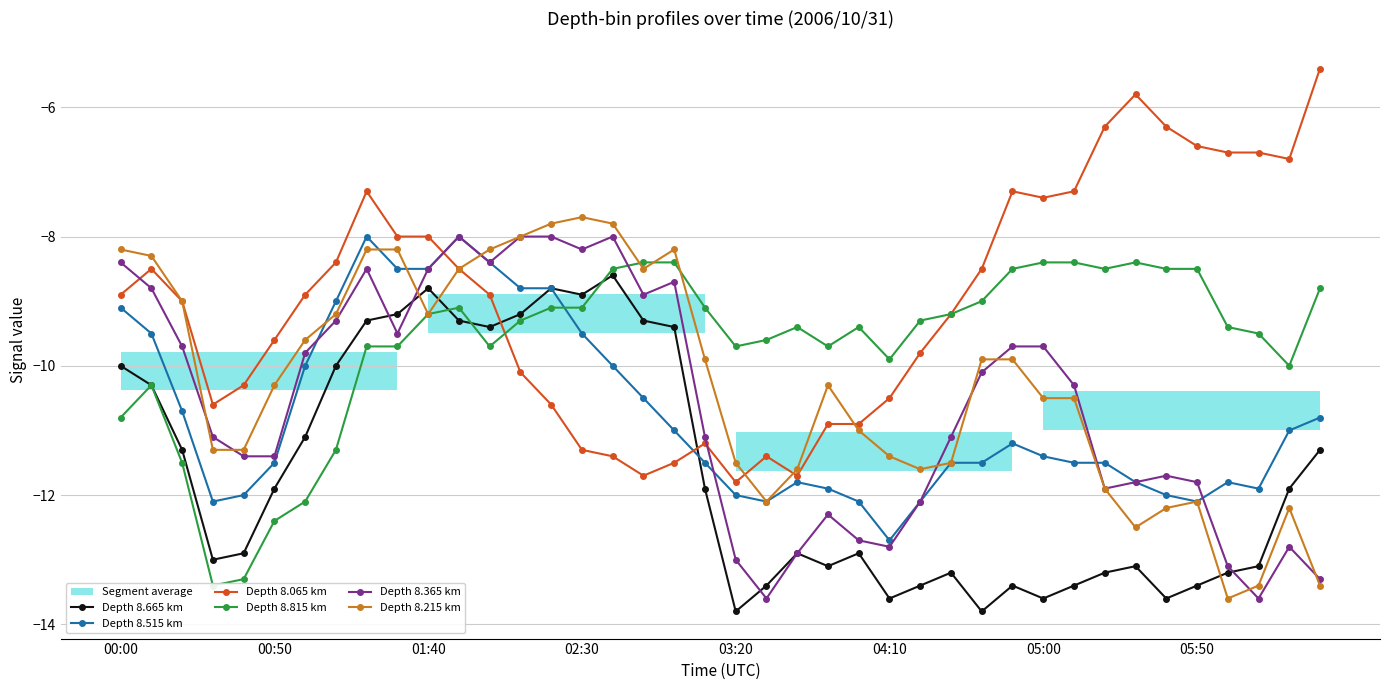

How many lines are shown in the chart?

6